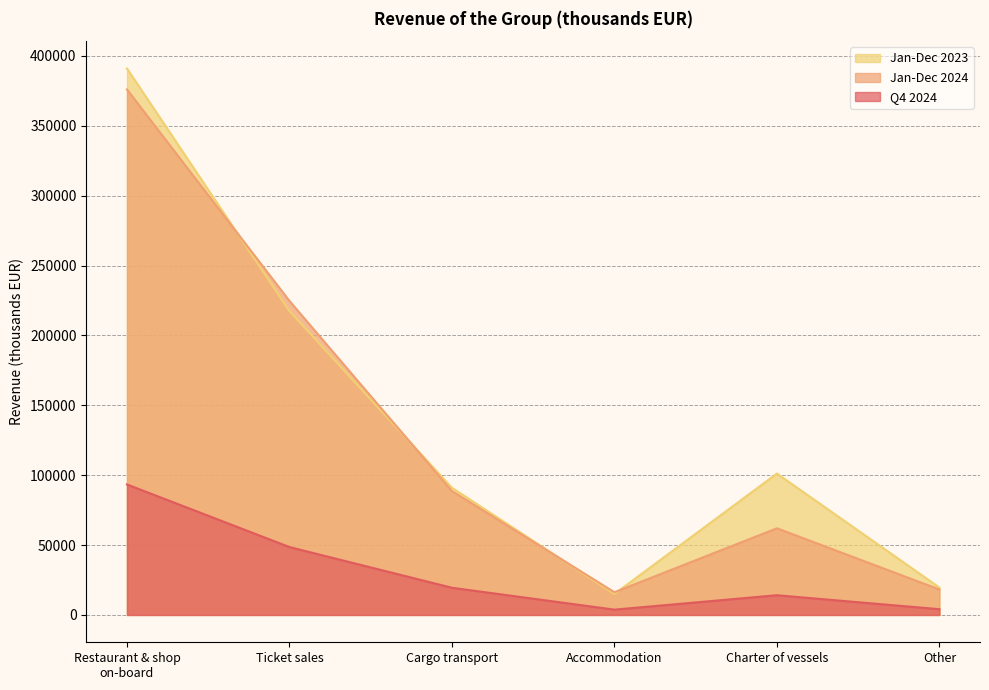

At which category is the sum across all series the highest?

Restaurant & shop
on-board